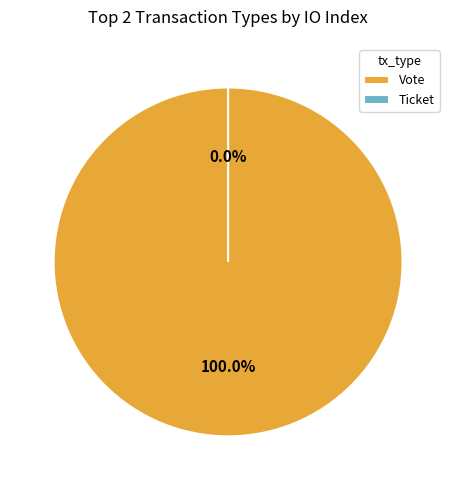

Between Ticket and Vote, which is larger?

Vote